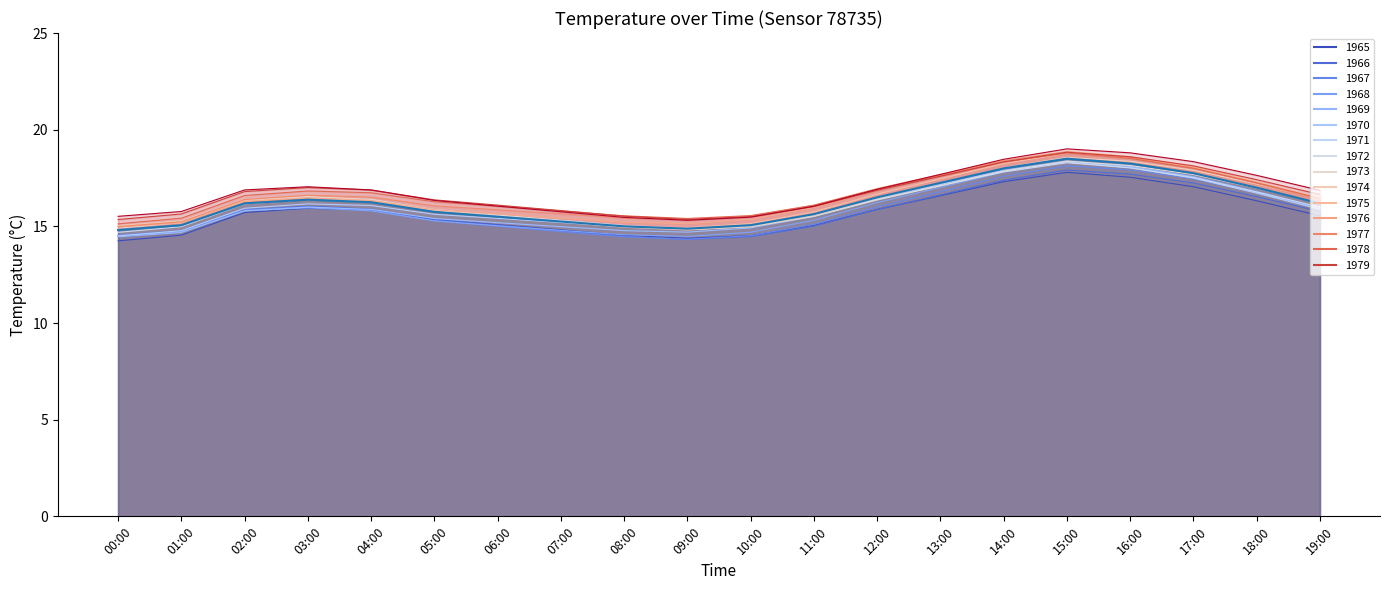

At which category does the chart reach its peak across all series?

15:00